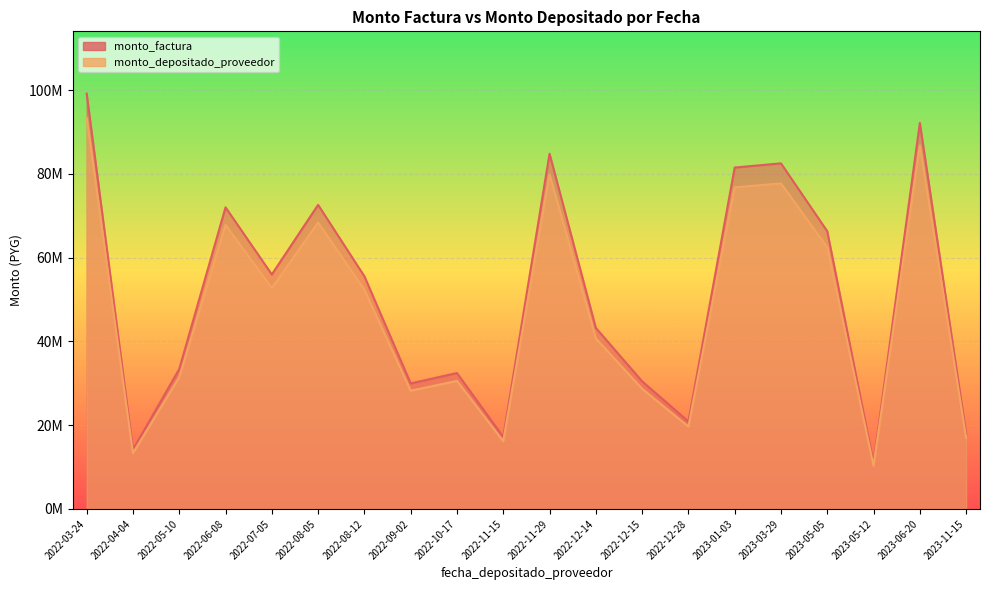

Where does the monto_factura series first go above 55545000?

2023-06-20